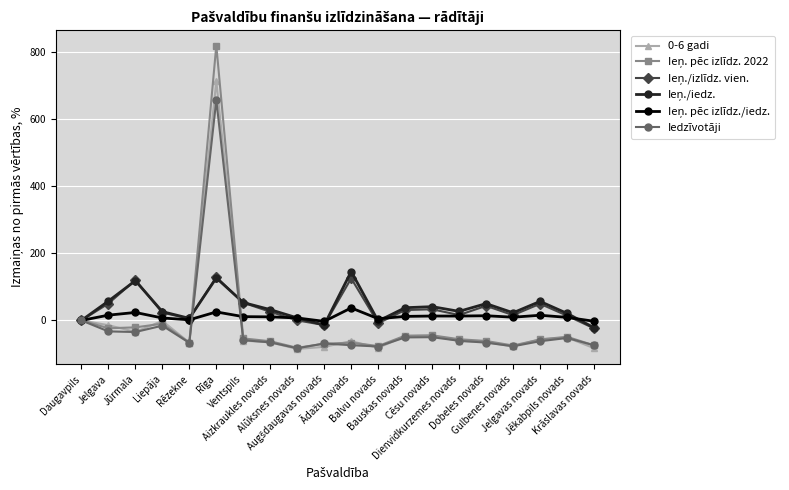

True or false: Iedzīvotāji and 0-6 gadi cross at least once.

True